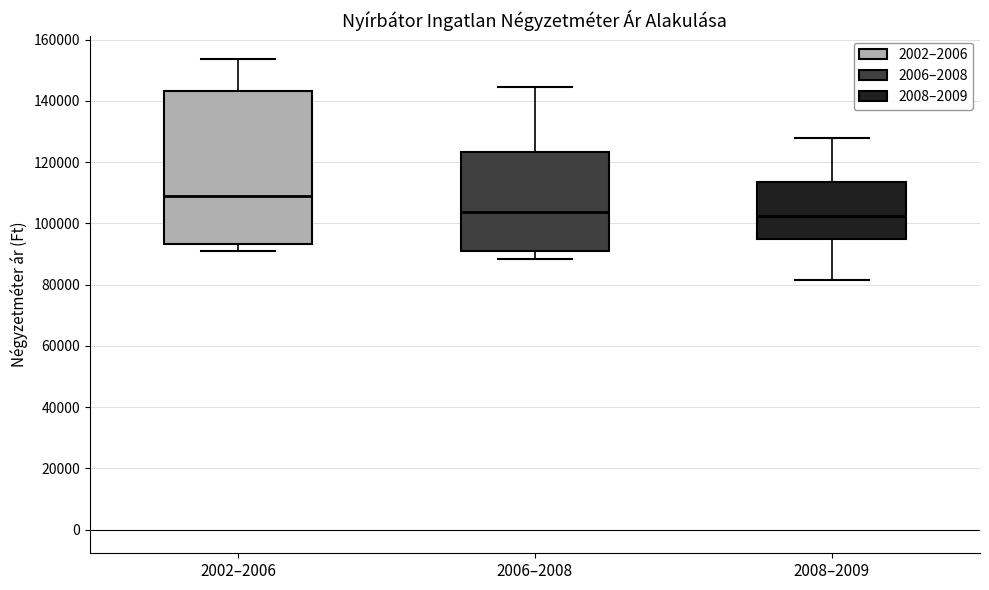

Reading left to right, read every box against the y-axis: the position of its median line, the range the box covers, and the ends of its whiskers. The values are not printed on the chart, so give them approximately, as read against the axis.

2002–2006: median 108000, box 94000 to 144000, whiskers 92000 to 154000
2006–2008: median 104000, box 92000 to 124000, whiskers 88000 to 144000
2008–2009: median 102000, box 94000 to 114000, whiskers 82000 to 128000